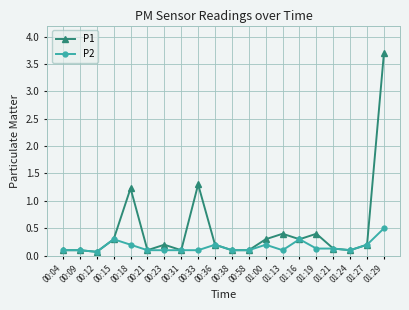

Which label corresponds to the largest value in the chart?

01:29